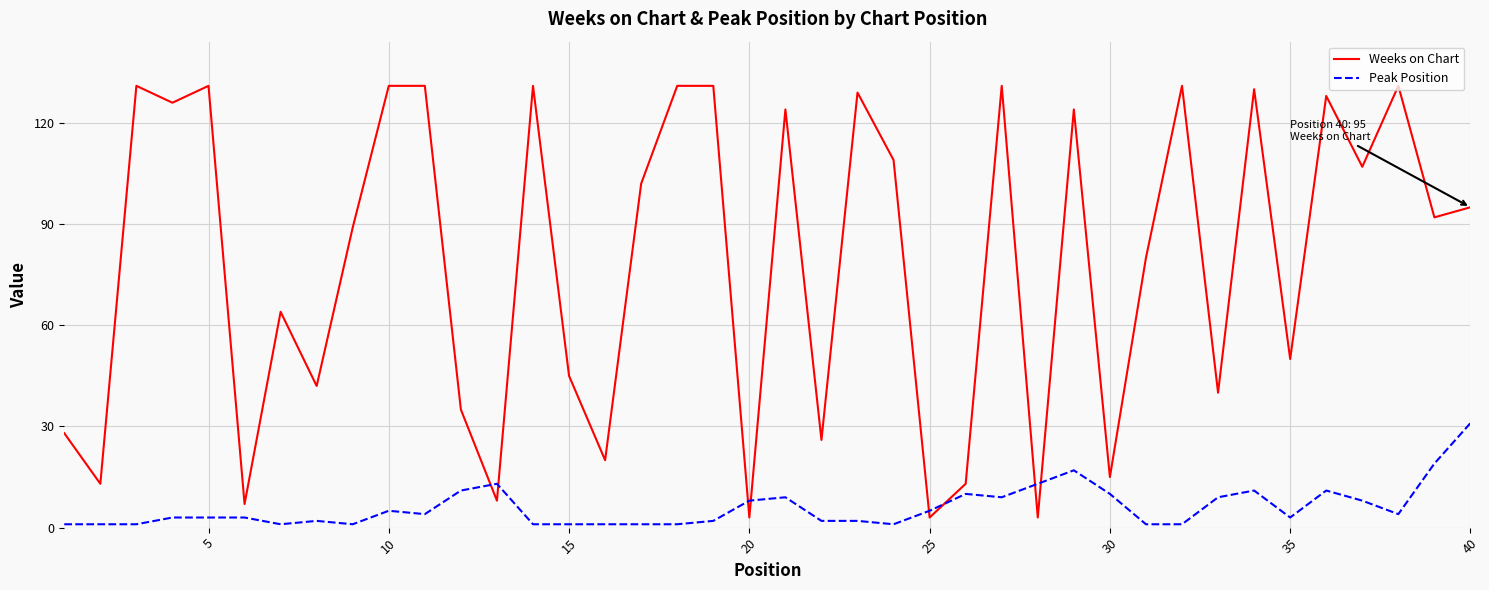

What is the highest value of the Weeks on Chart series?

131